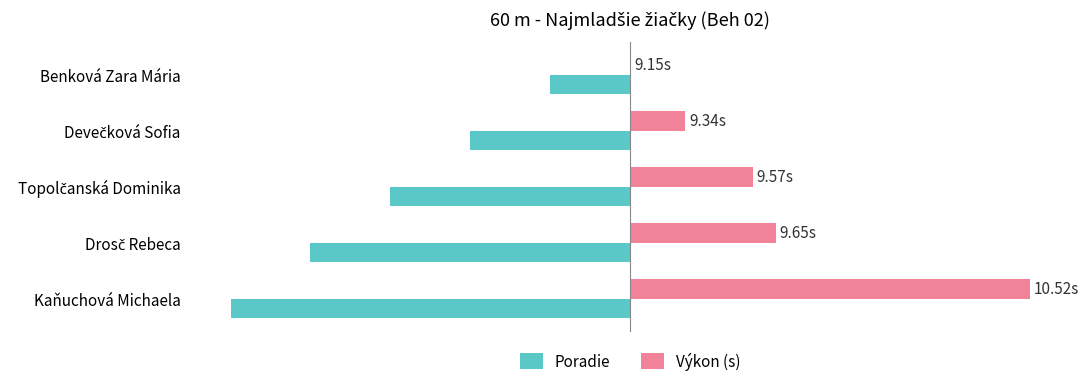

List the series in order of their peak value, highest first.

Výkon (s), Poradie